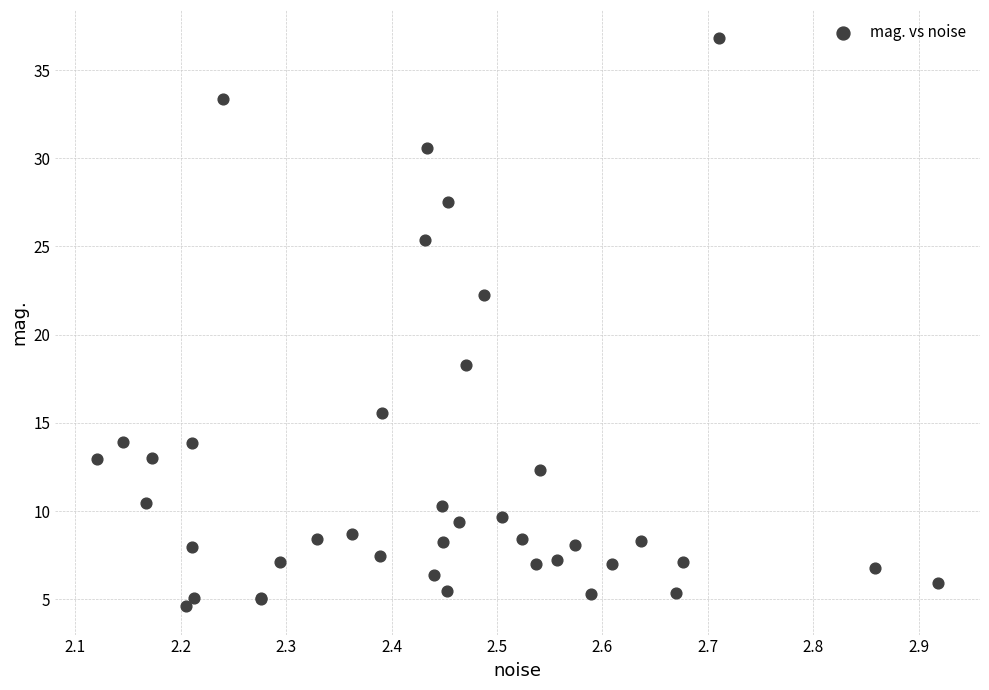

What Y value in the scatter plot is closest to 20?

18.3